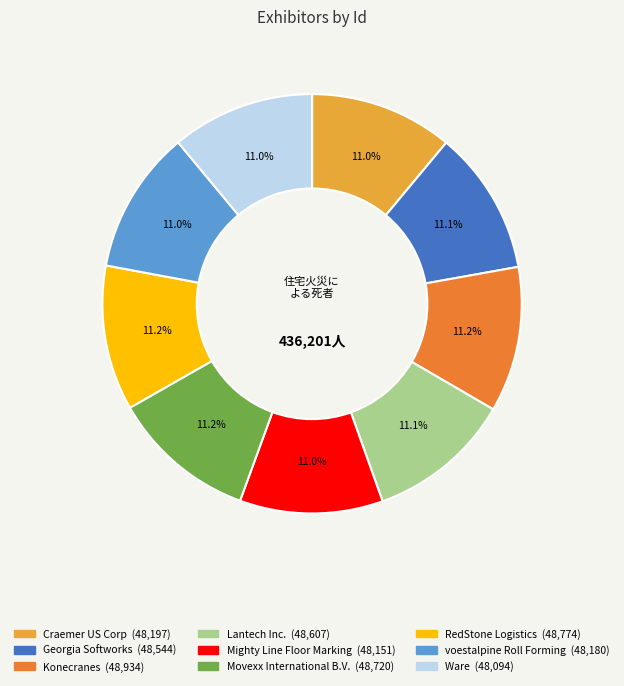

How much of the chart is everything except Movexx International B.V.?

88.8%